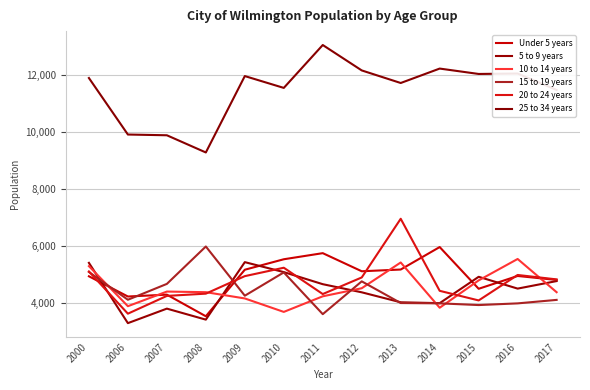

How many lines are shown in the chart?

6